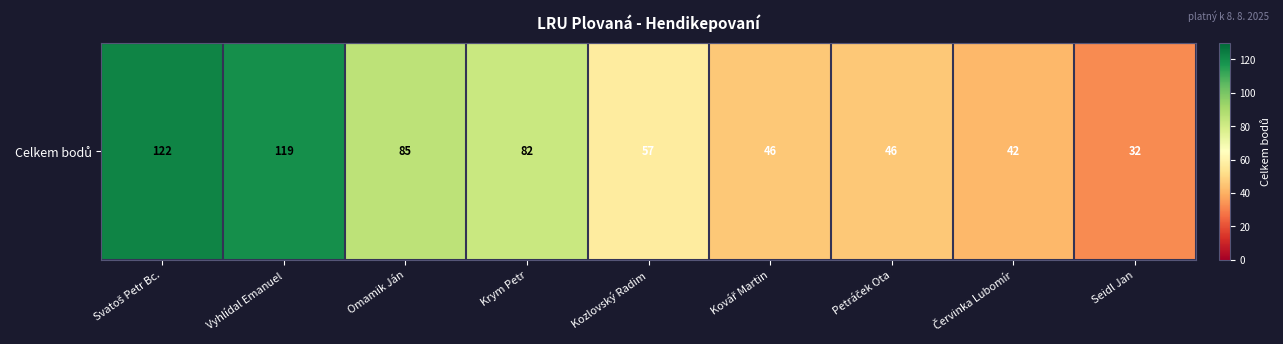

Is it true that the value at Kovář Martin is 80?

False